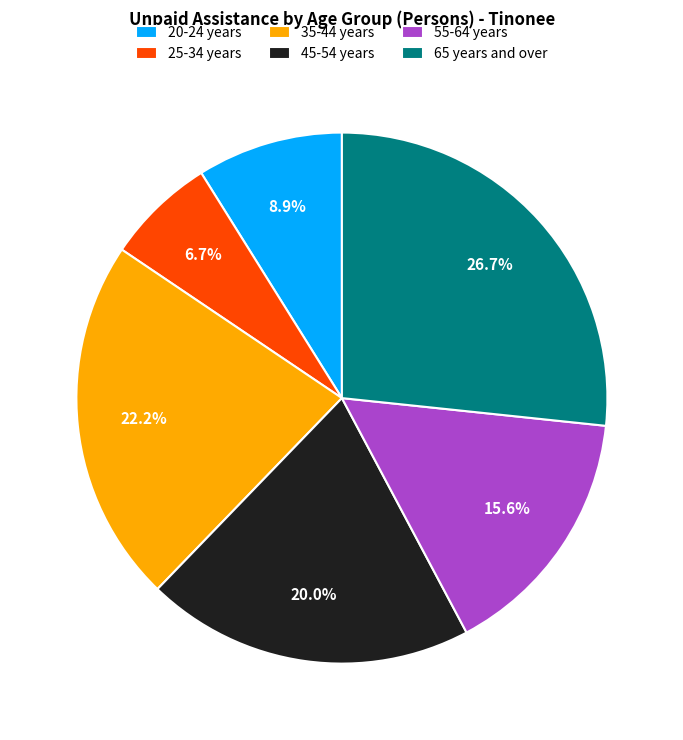

Rank the categories by value from highest to lowest.

65 years and over, 35-44 years, 45-54 years, 55-64 years, 20-24 years, 25-34 years